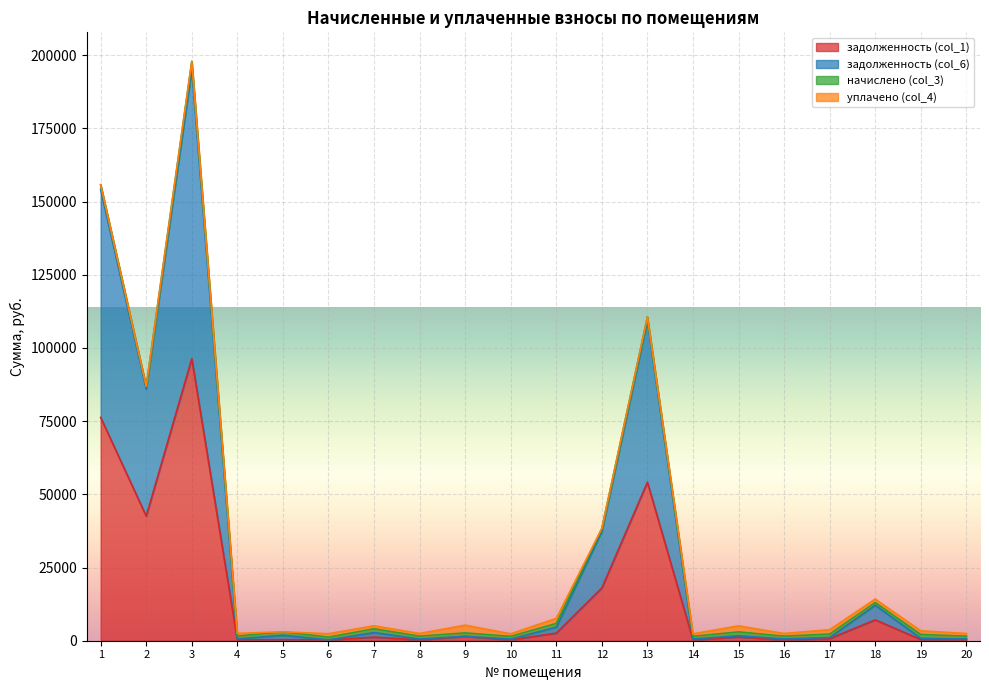

Rank the categories by задолженность (col_6) value from lowest to highest.

6, 10, 14, 20, 16, 8, 4, 19, 17, 9, 15, 5, 7, 11, 18, 12, 2, 13, 1, 3